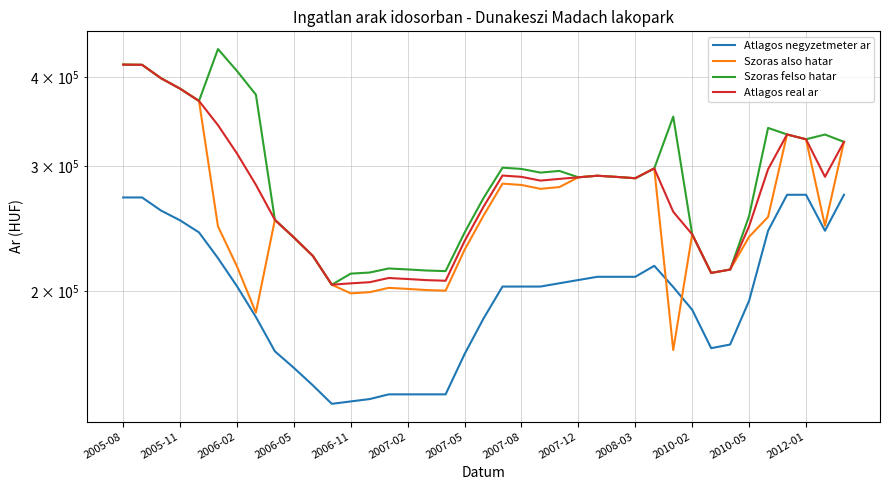

What is the sum of all Szoras also hatar values?

10380024